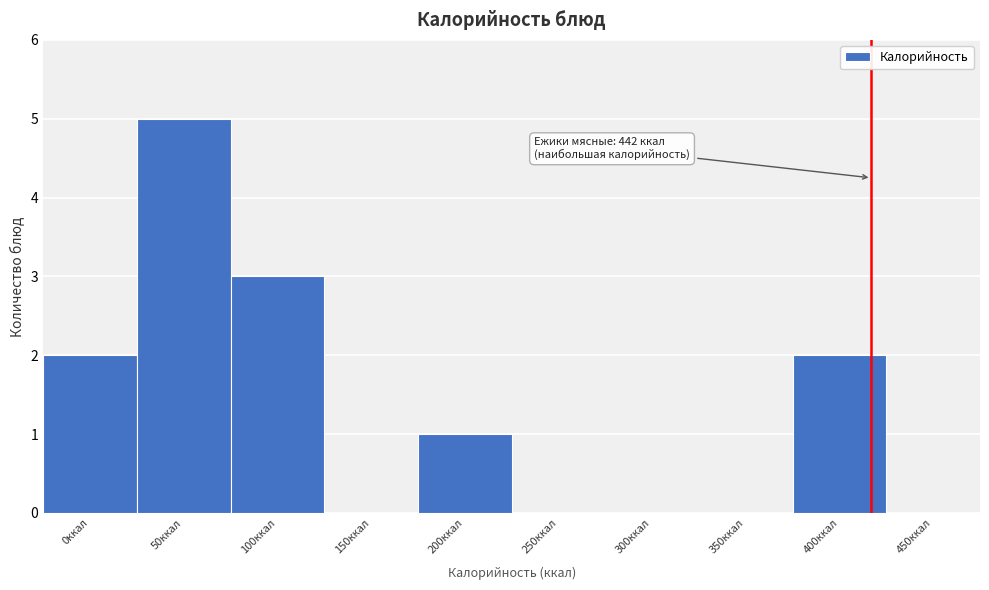

Reading left to right, transcribe all the data shown in this chart.

0ккал=2	50ккал=5	100ккал=3	150ккал=0	200ккал=1	250ккал=0	300ккал=0	350ккал=0	400ккал=2	450ккал=0